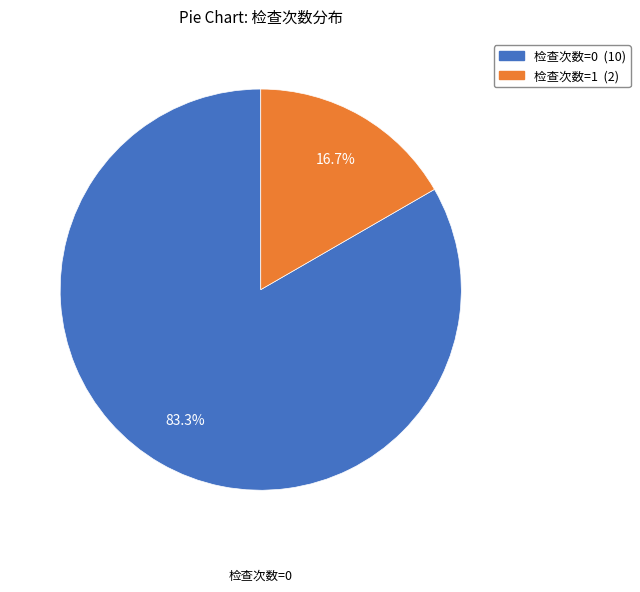

The 检查次数=1 slice represents 17% of the pie. True or false?

True